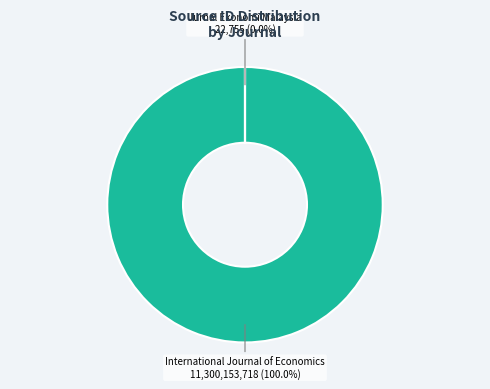

Which has a higher value, Jurnal Ekonomi Malaysia or International Journal of Economics?

International Journal of Economics